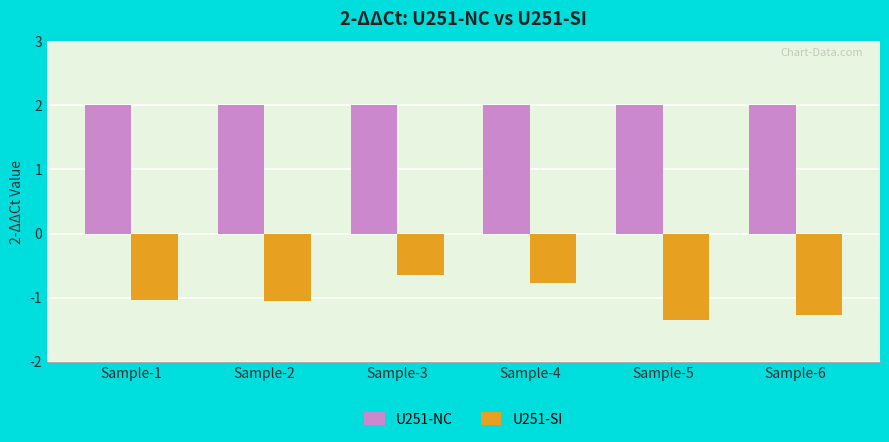

At which category is the sum across all series the highest?

Sample-3